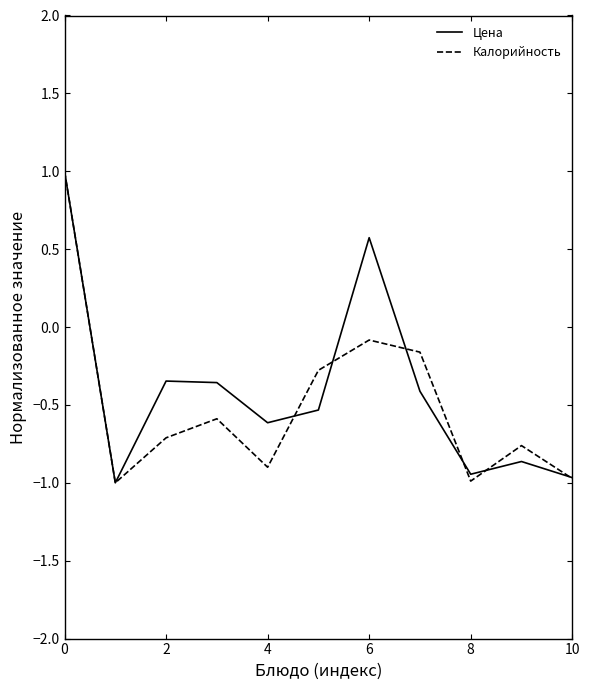

How many values in Цена are above zero?

2